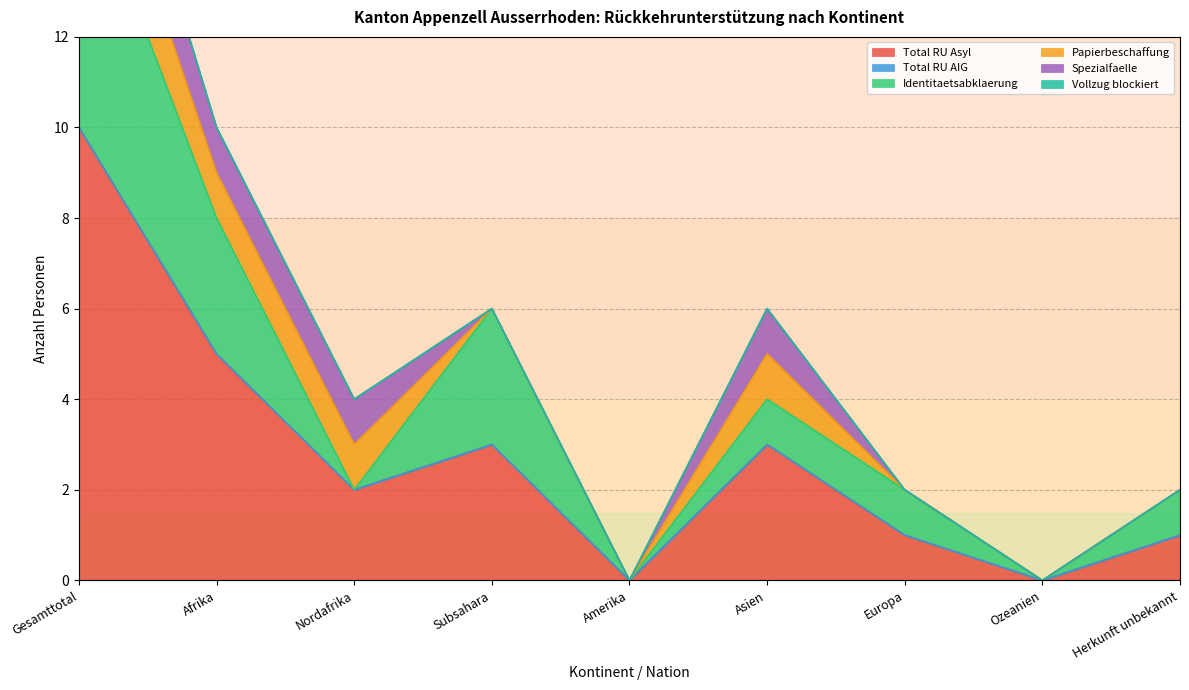

Which series changed the most between Gesamttotal and Nordafrika?

Total RU Asyl